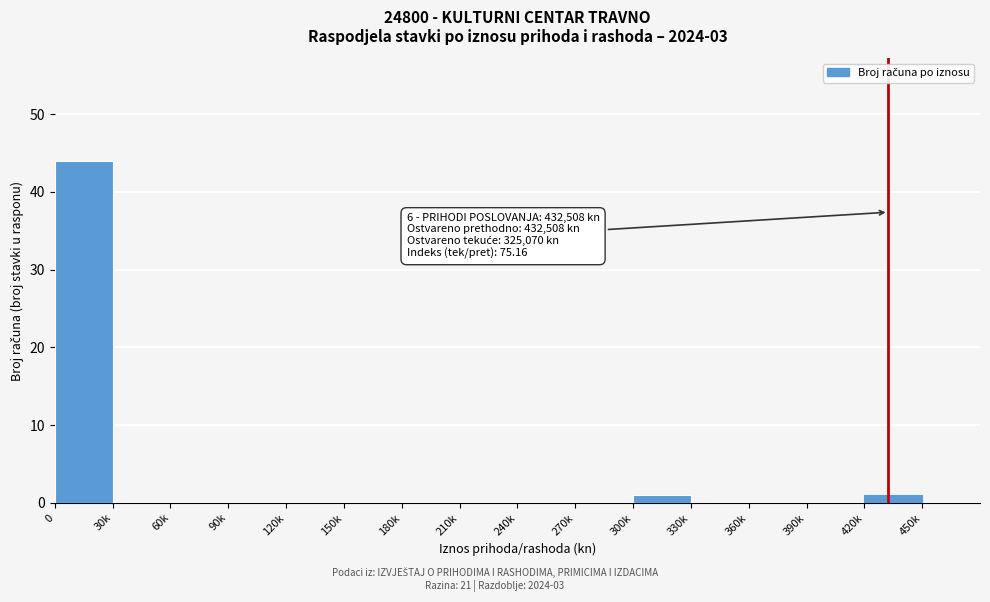

Reading left to right, extract all data points from this chart.

0=44	30k=0	60k=0	90k=0	120k=0	150k=0	180k=0	210k=0	240k=0	270k=0	300k=1	330k=0	360k=0	390k=0	420k=1	450k=0